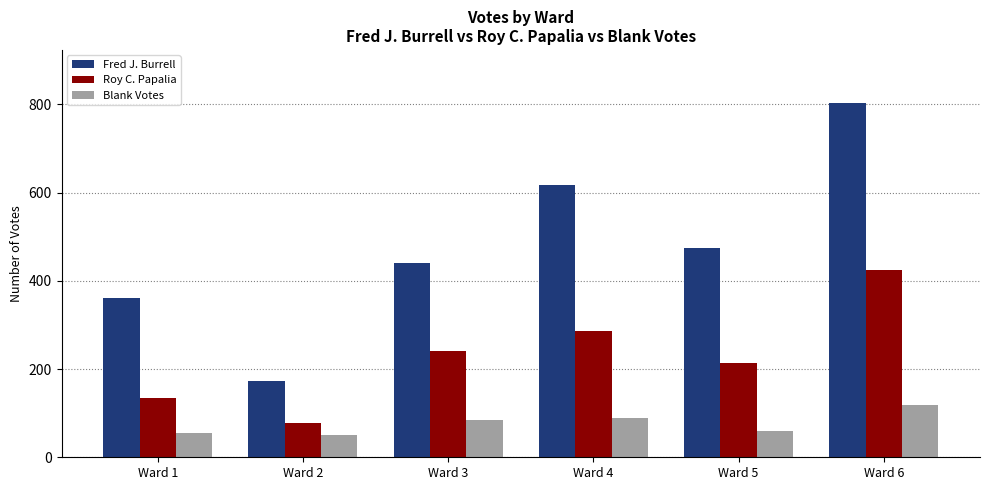

What is the difference between the highest and lowest values at Ward 4?

530